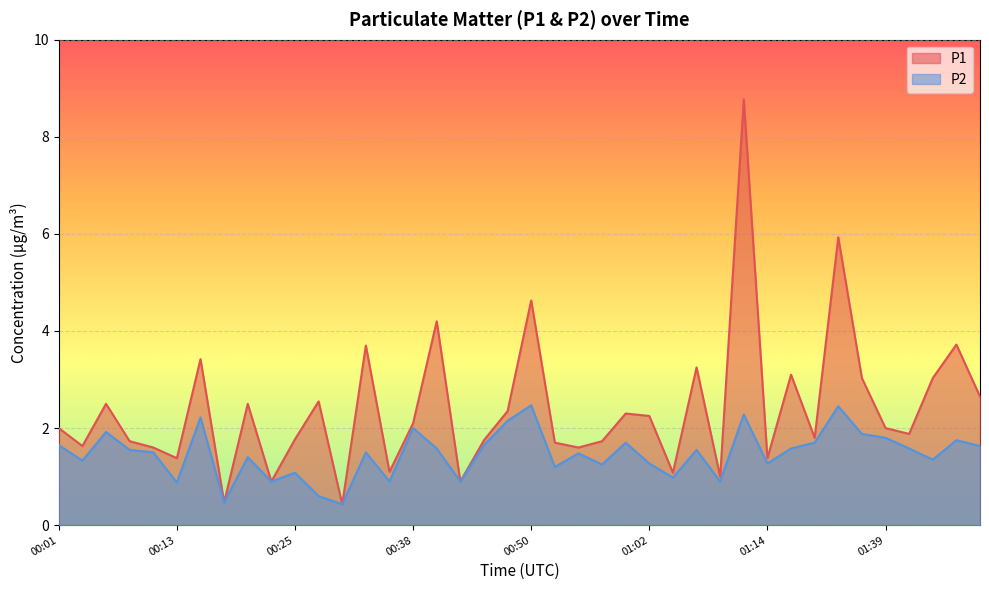

Where is P2 nearest to the value 1?

01:04